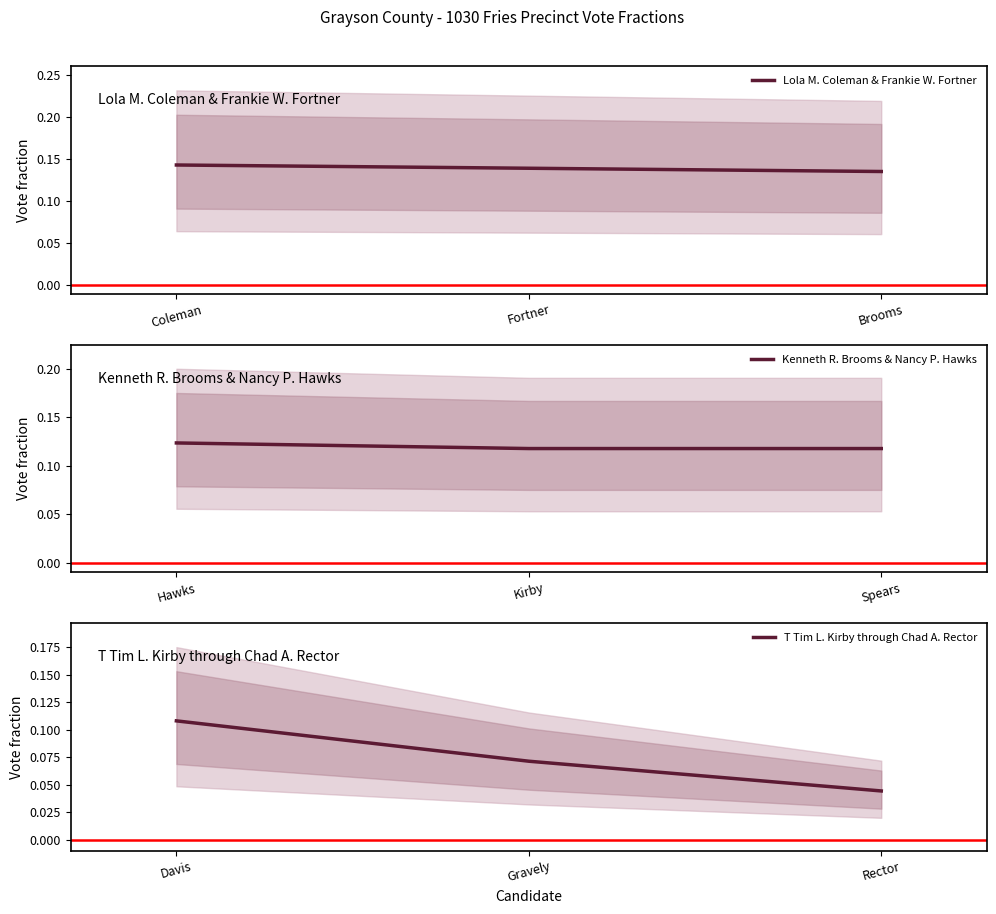

How many Lola M. Coleman & Frankie W. Fortner values are between 0 and 1?

3